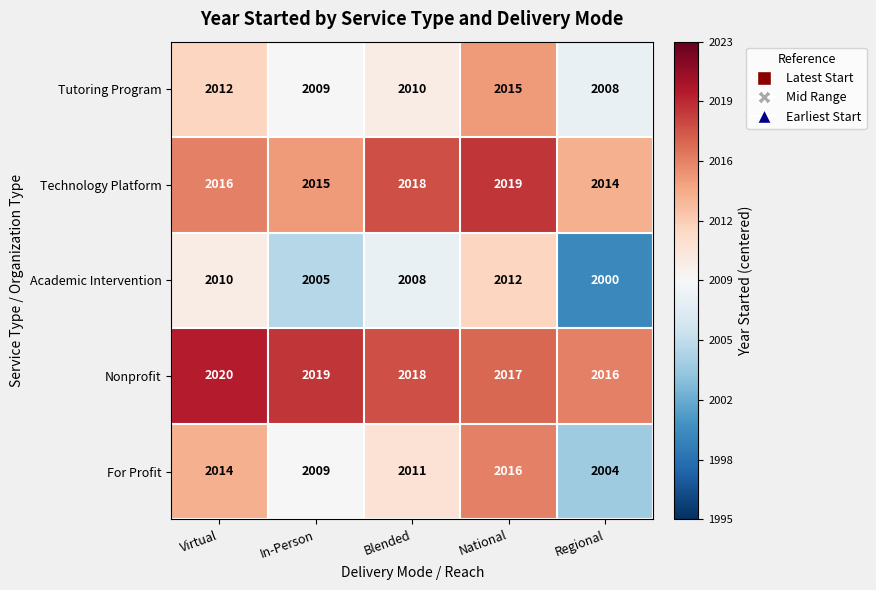

How many categories are shown in the chart?

5